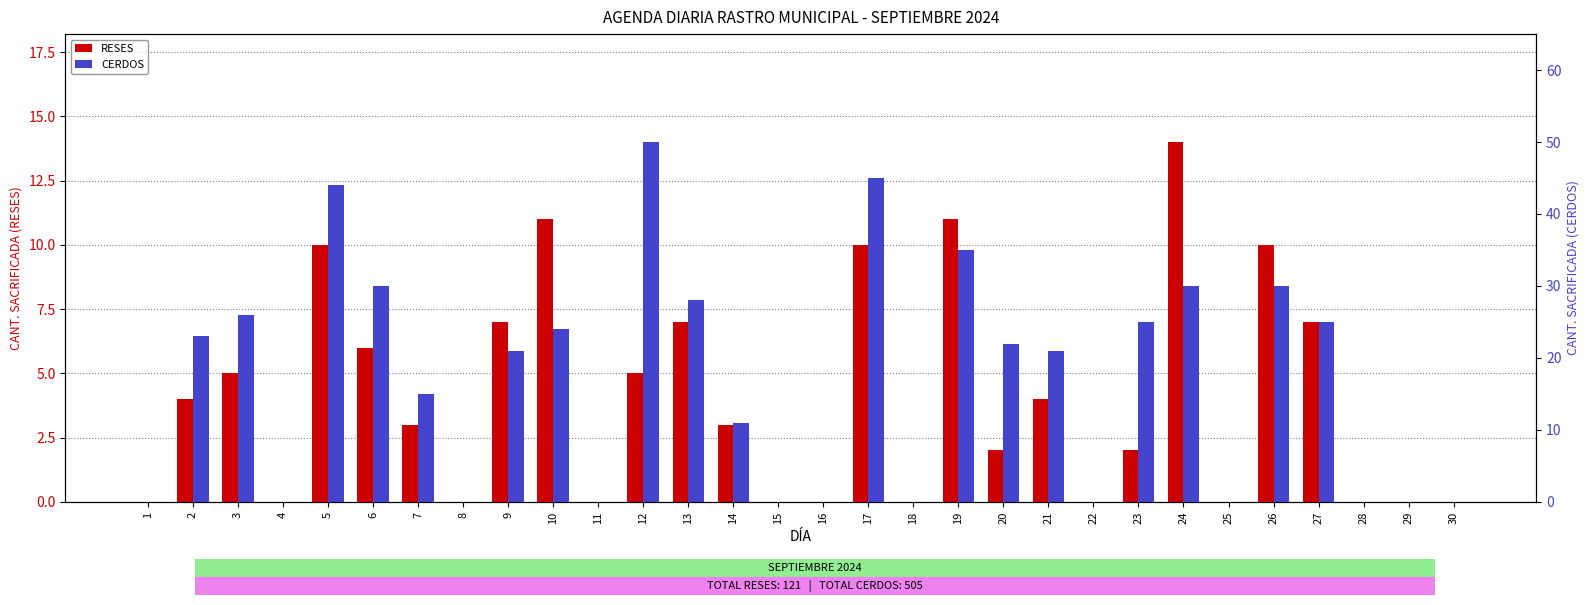

Reading right to left, extract all data points from this chart.

RESES: 0	0	0	7	10	0	14	2	0	4	2	11	0	10	0	0	3	7	5	0	11	7	0	3	6	10	0	5	4	0
CERDOS: 0	0	0	25	30	0	30	25	0	21	22	35	0	45	0	0	11	28	50	0	24	21	0	15	30	44	0	26	23	0